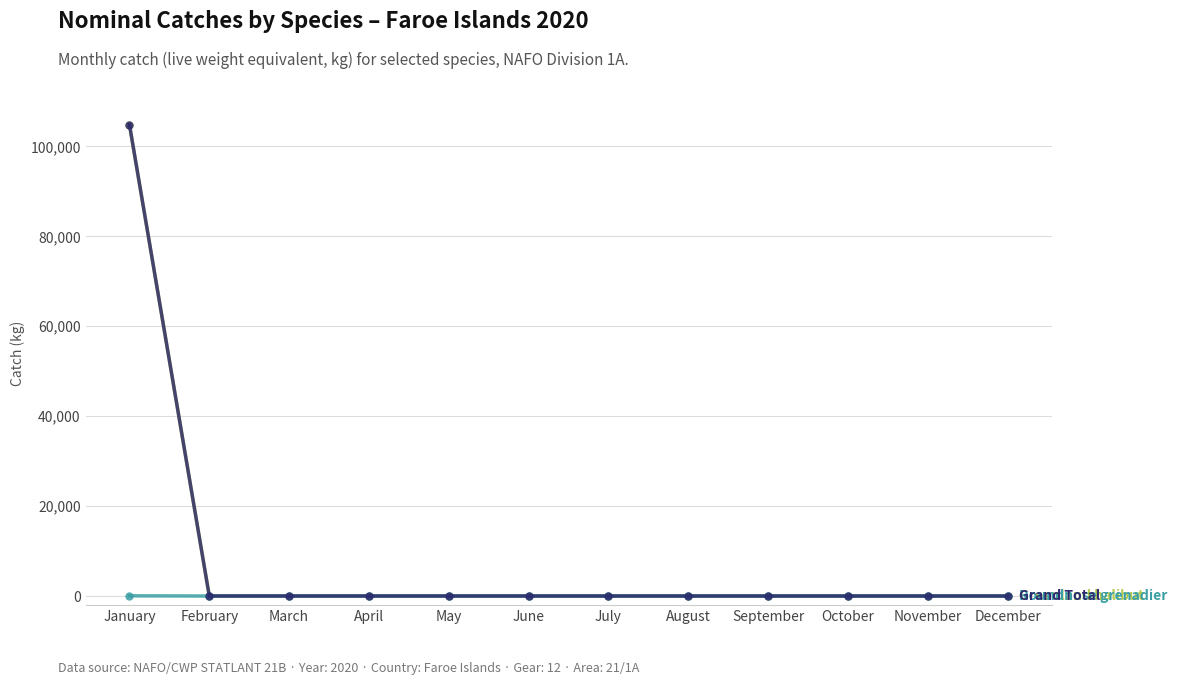

What is the greatest value displayed?

104854